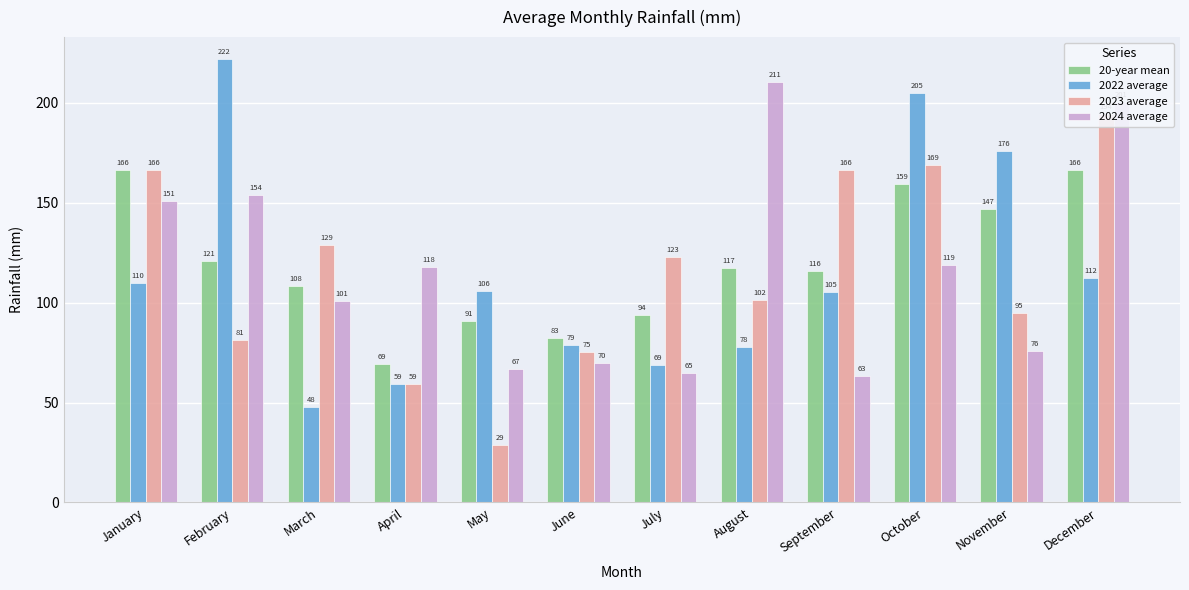

Between September and December, which series saw the biggest shift?

2024 average